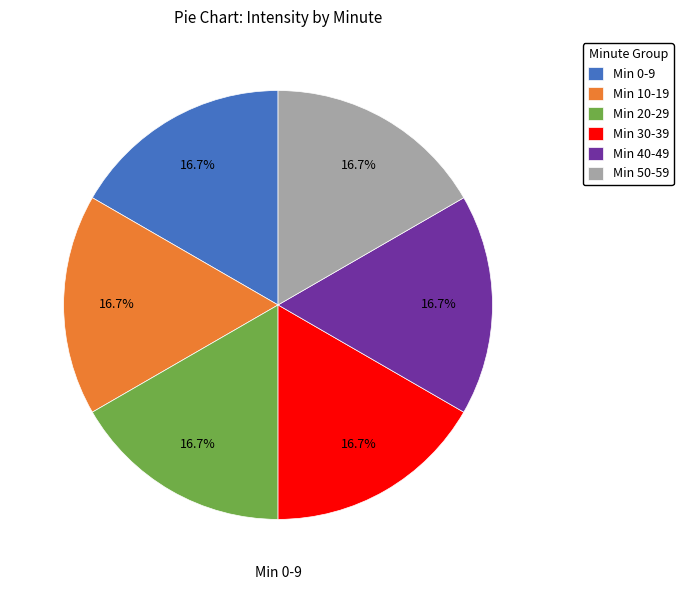

Is there a majority slice in this chart?

No